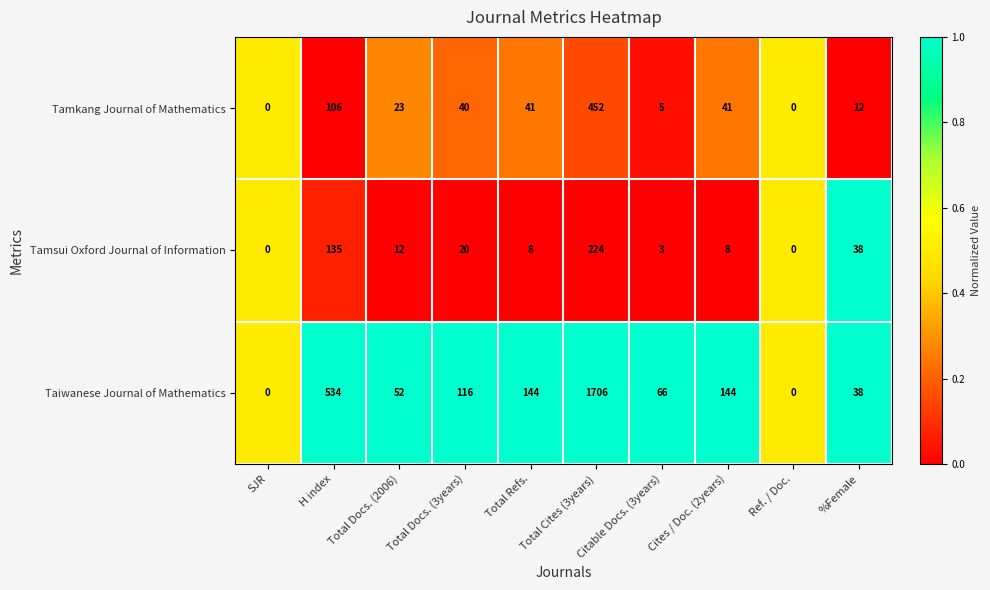

What is the maximum value shown in the chart?

1706